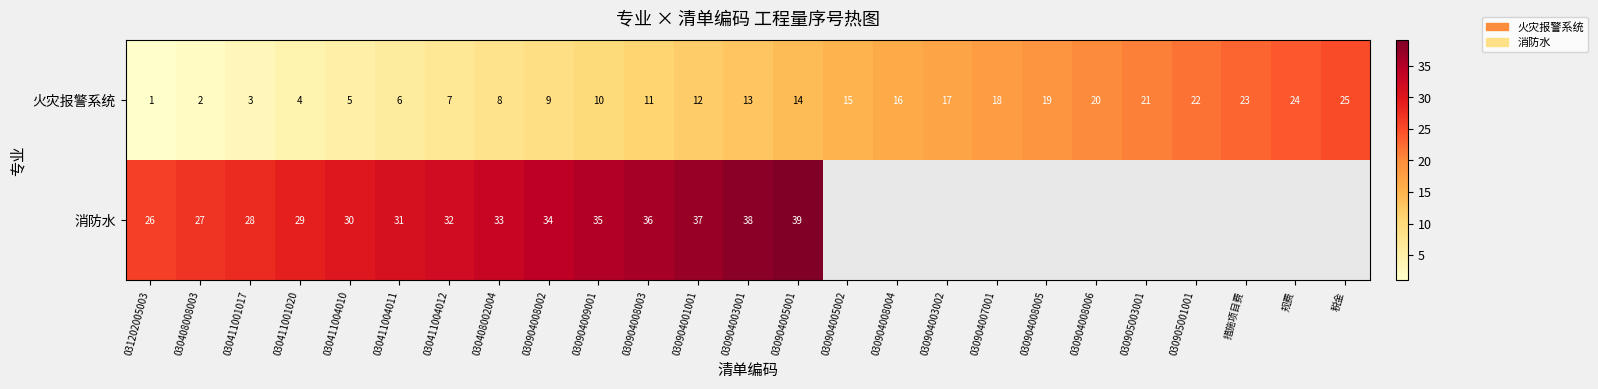

Is it true that 火灾报警系统 equals 0 at 031202005003?

False